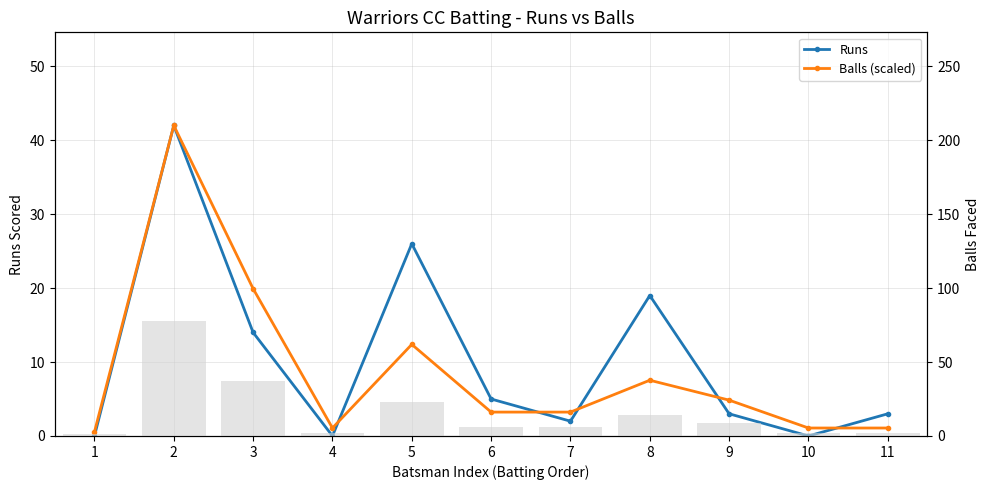

What is the value of the Balls (scaled) bar at the 4th from the left?

1.1